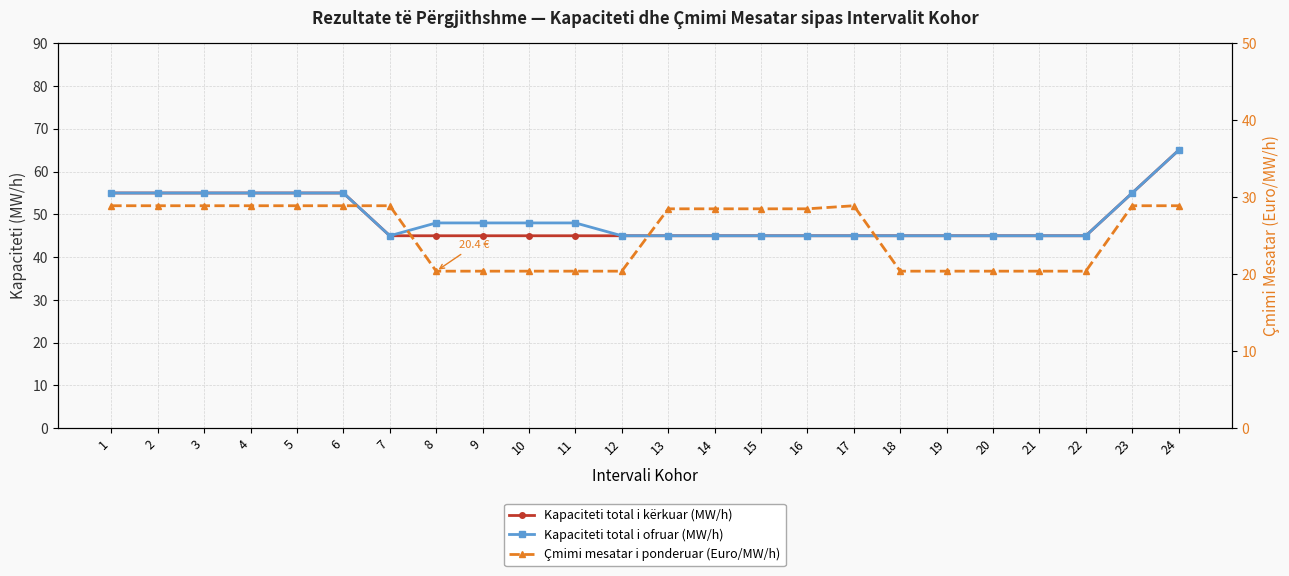

Rank the categories by Çmimi mesatar i ponderuar (Euro/MW/h) value from highest to lowest.

1, 2, 3, 4, 5, 6, 7, 17, 23, 24, 13, 14, 15, 16, 8, 9, 10, 11, 12, 18, 19, 20, 21, 22